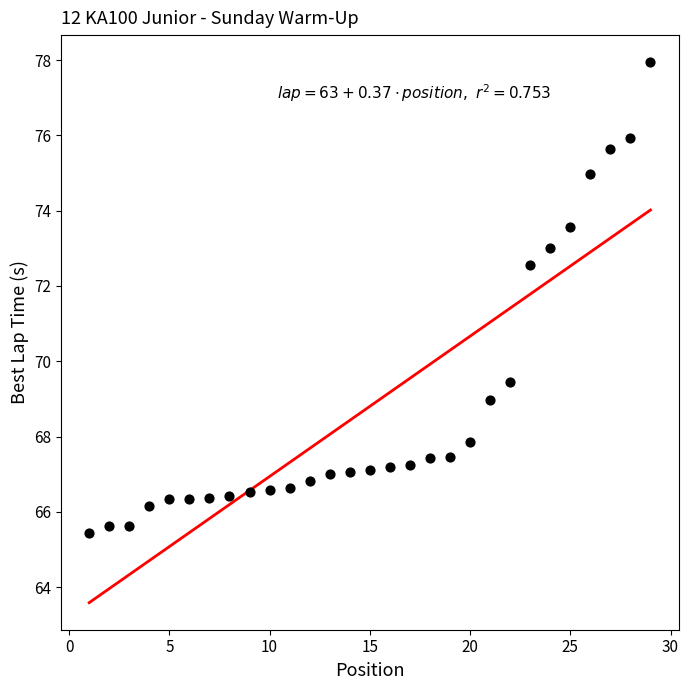

What is the range of X values (max minus min)?

28.0